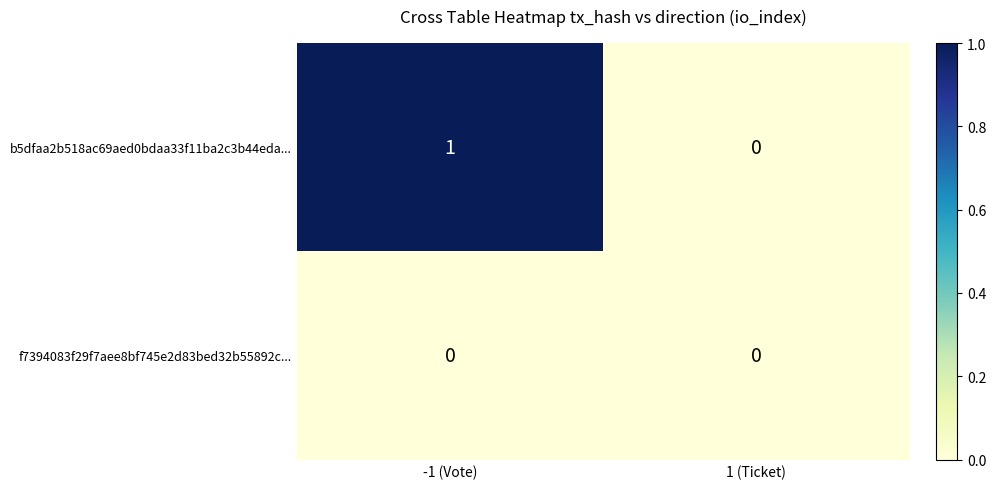

What is the greatest value displayed?

1